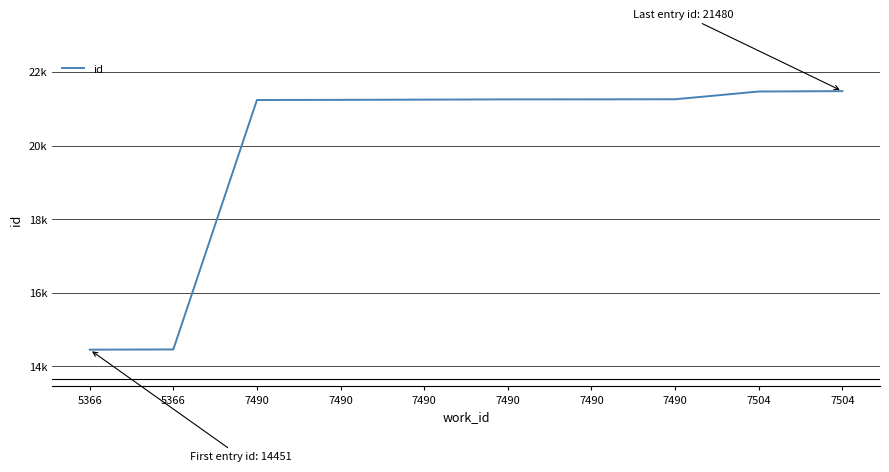

What is the greatest value displayed?

21480